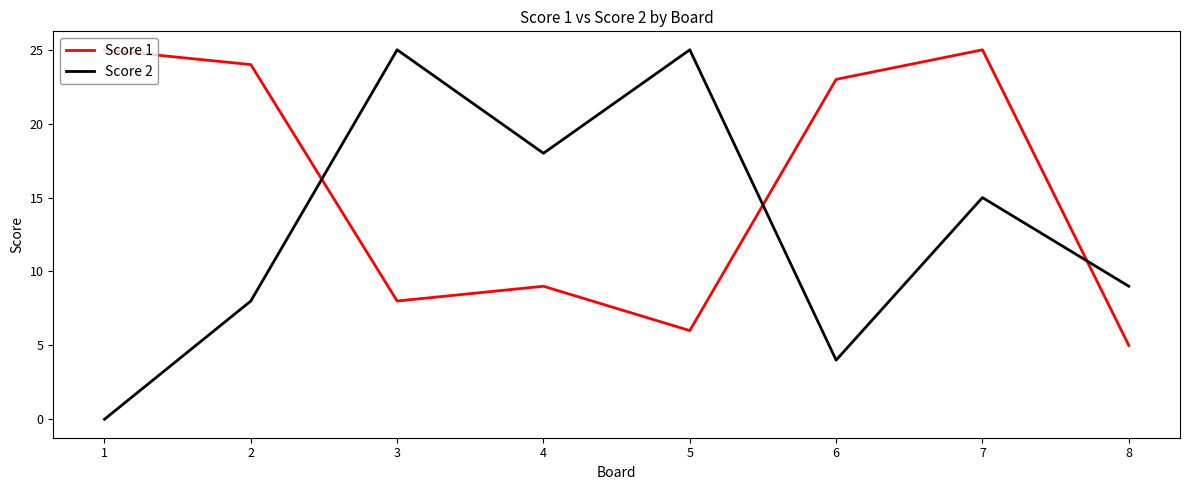

Is it true that Score 1 equals 5 at 8?

True